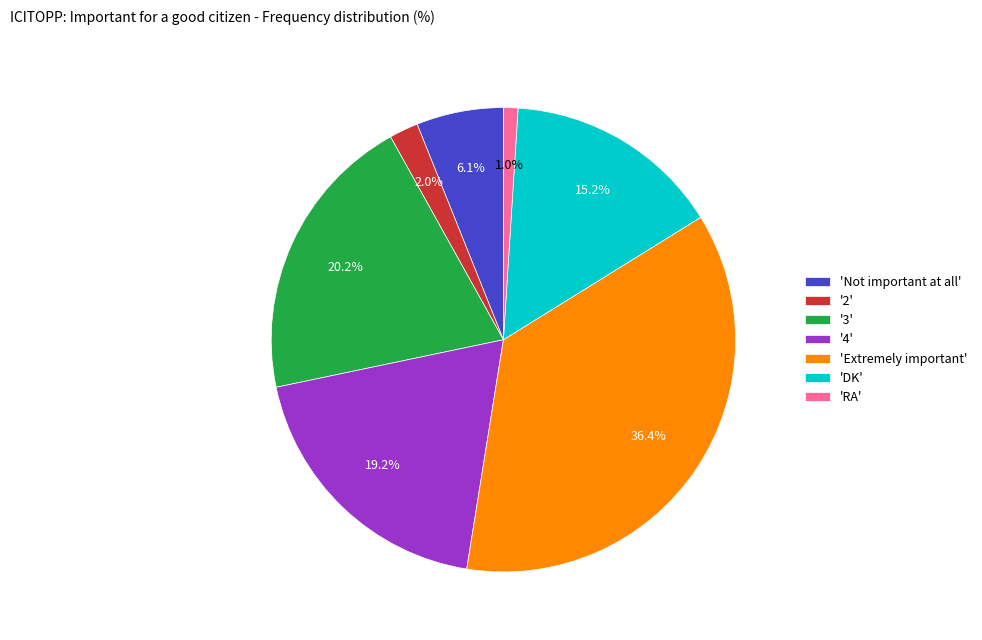

Which category has the smallest portion of the pie?

'RA'